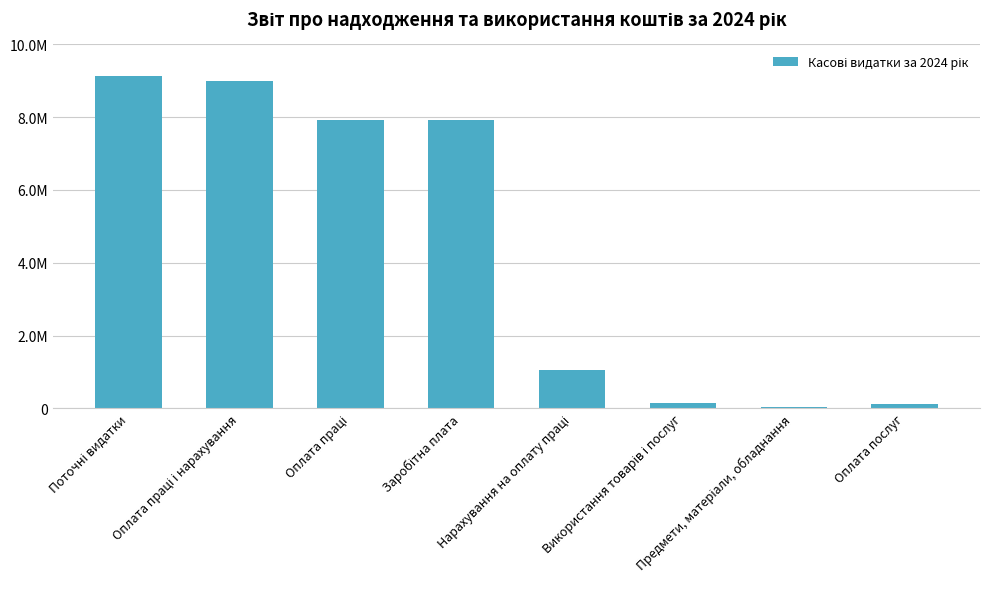

The value at Нарахування на оплату праці is 1823220.8. True or false?

False